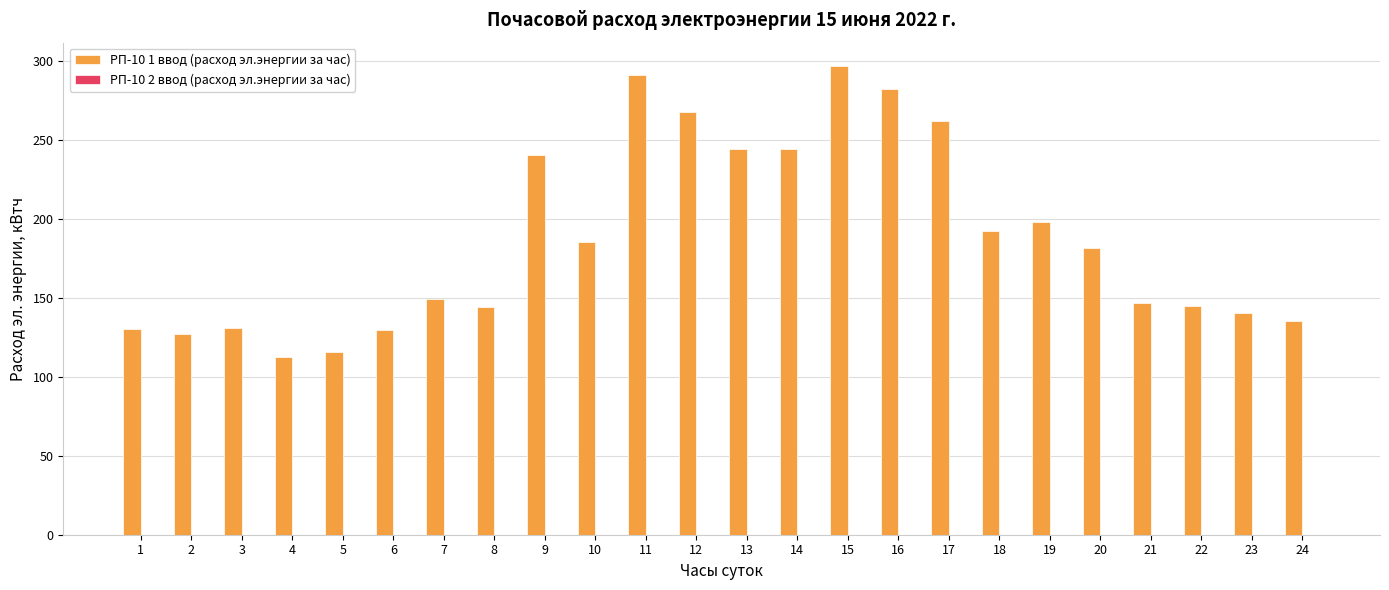

What is the greatest value displayed?

296.9